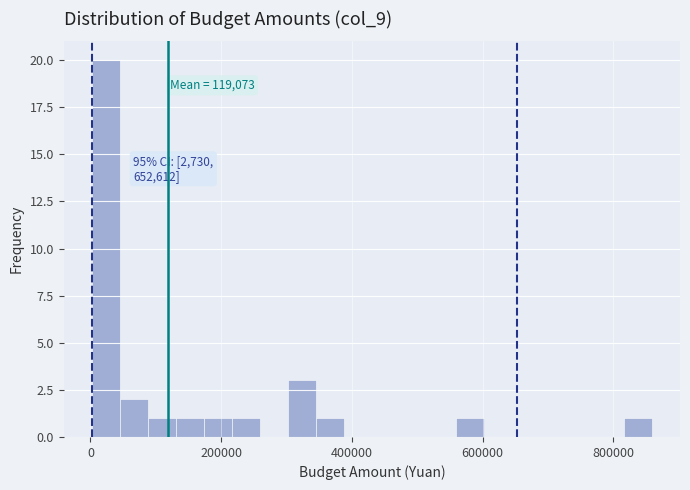

Read against the x-axis, roughly where is the centre of the tallest bar?

20000